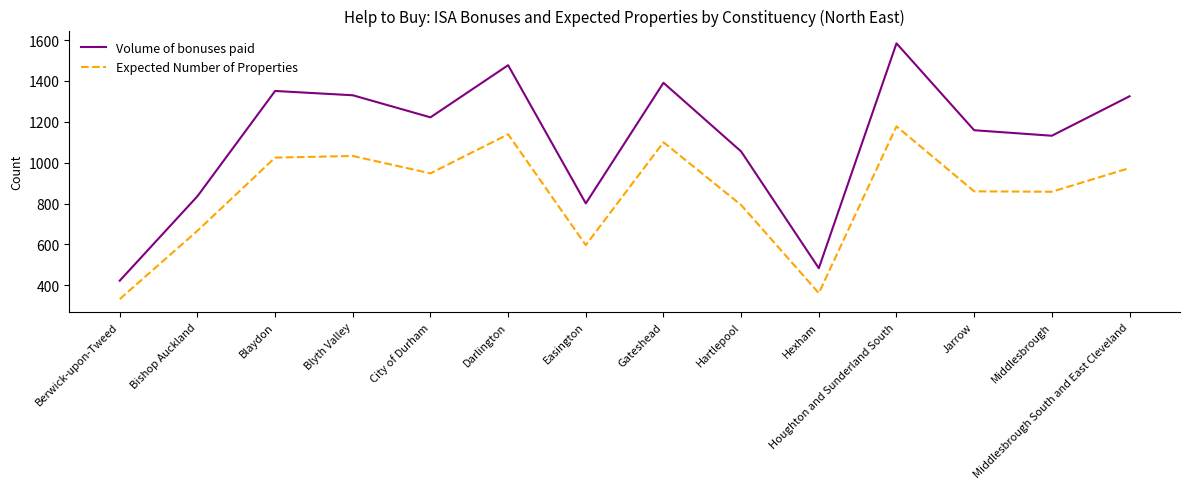

What is the difference between the maximum and second lowest values in the Expected Number of Properties series?

816